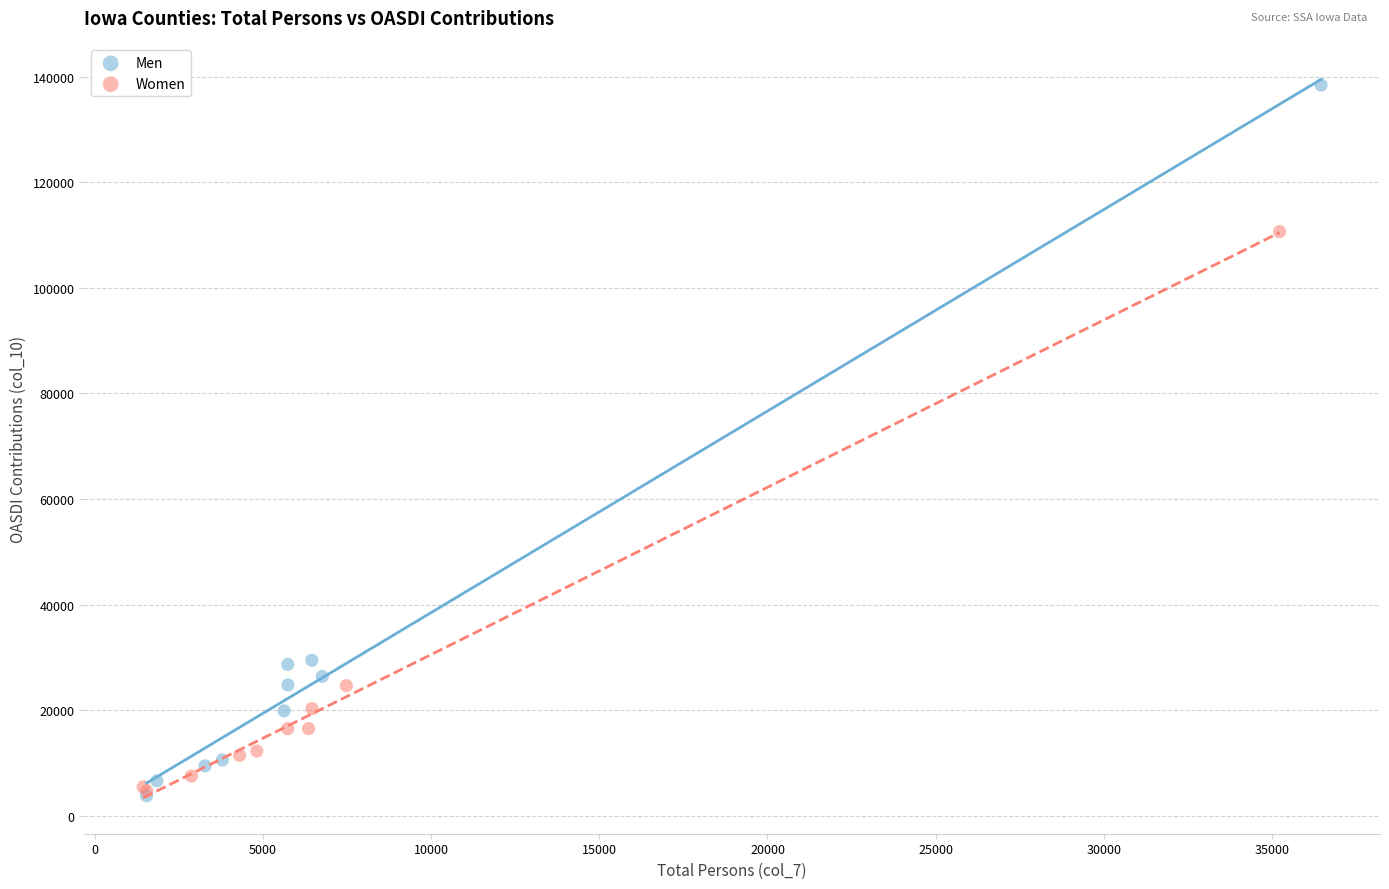

Which series contains the highest Y value?

Men